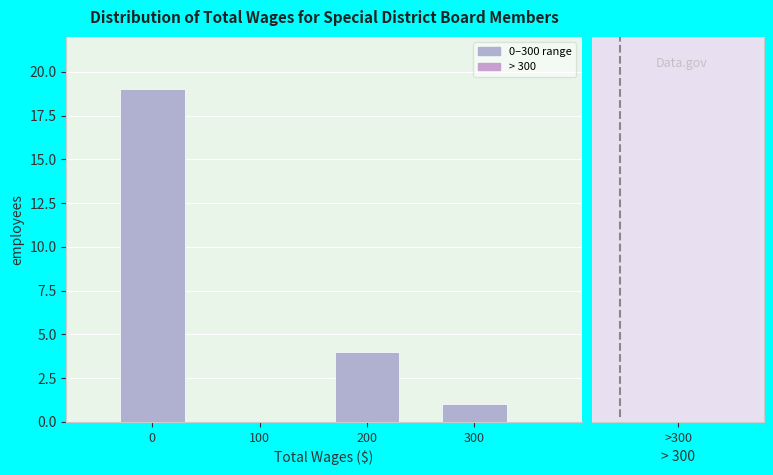

Reading left to right, extract all data points from this chart.

0=19	100=0	200=4	300=1